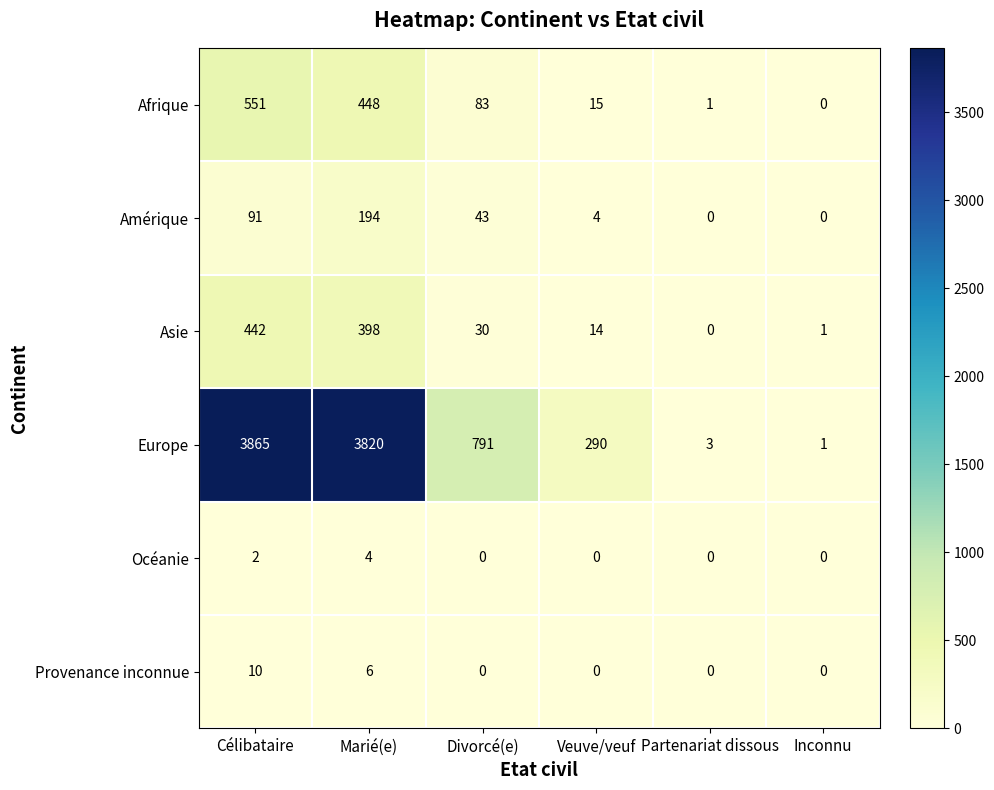

At how many categories does at least one series exceed 335?

3